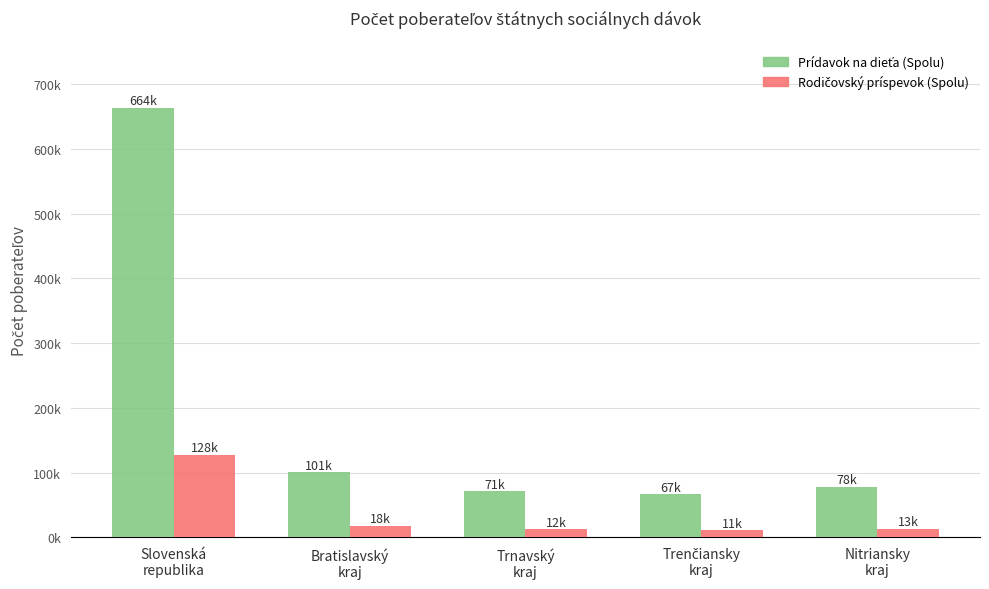

What is the smallest value displayed?

10659